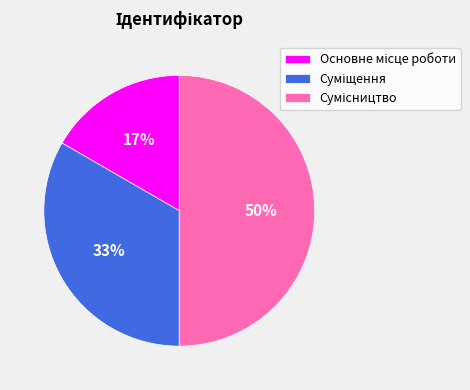

To the nearest percent, what is the difference between the largest and smallest slice percentages?

33%